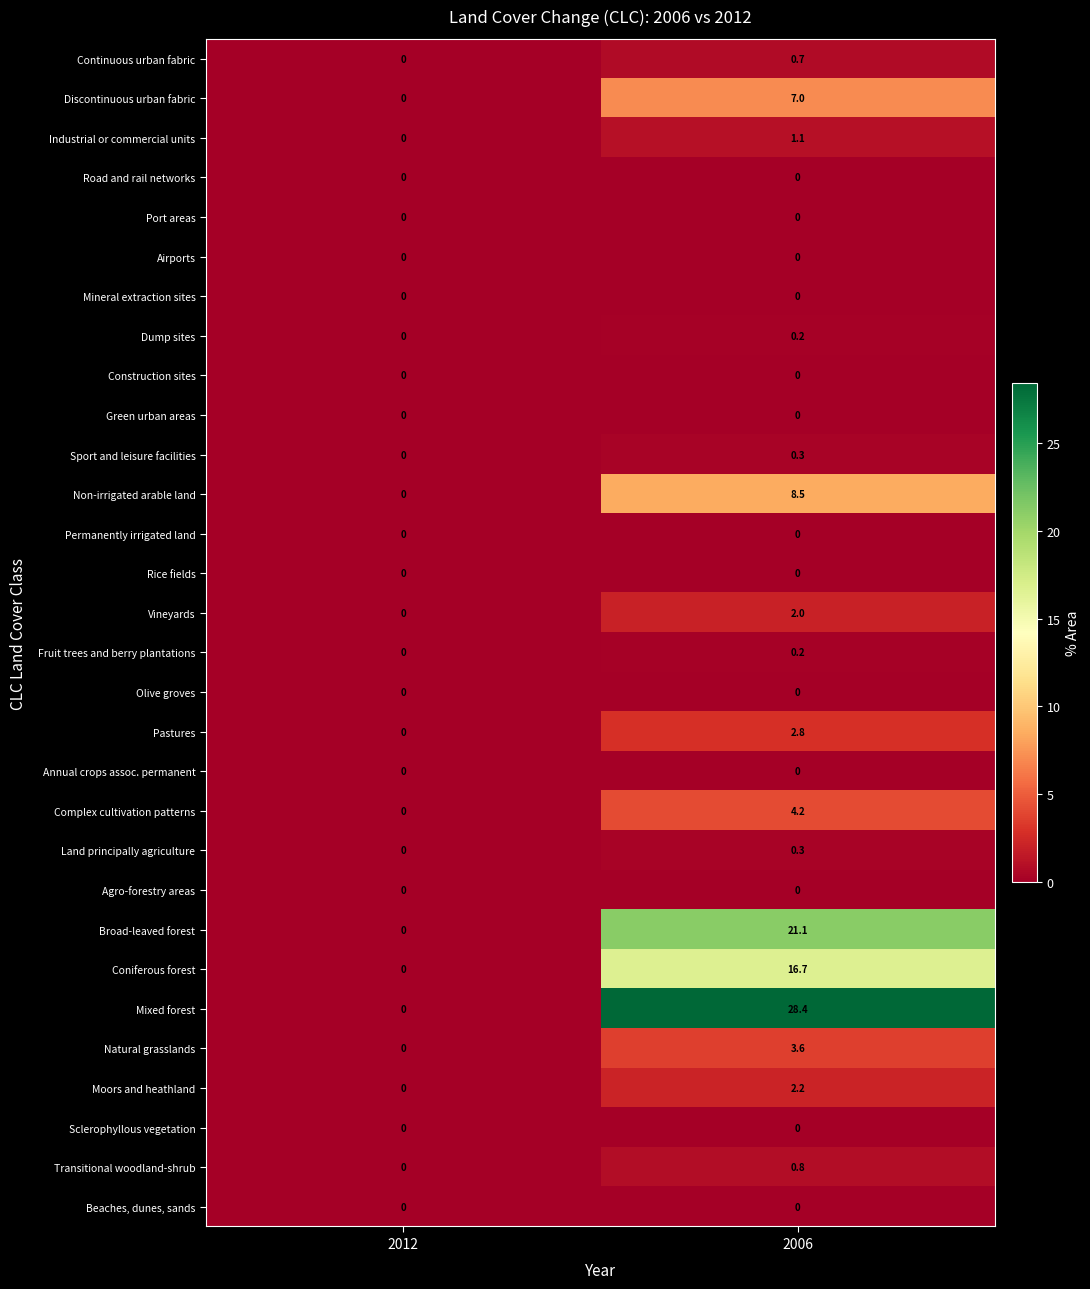

At which label does Complex cultivation patterns reach its minimum?

2012